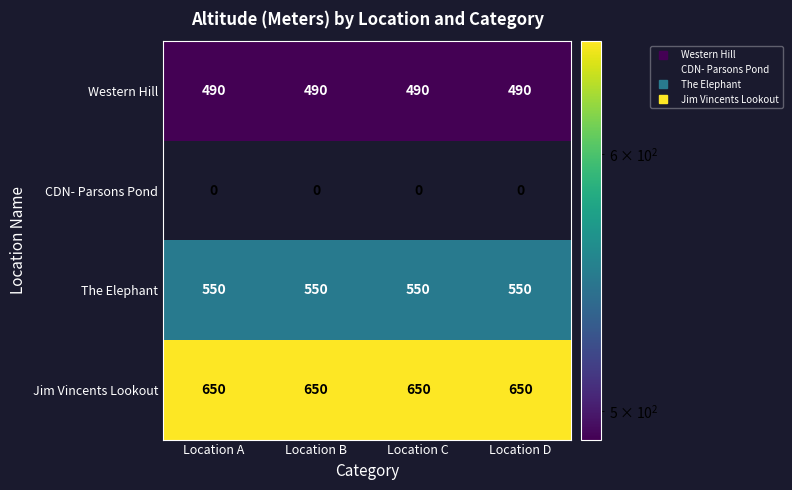

What is the total value across all series at Location C?

1690